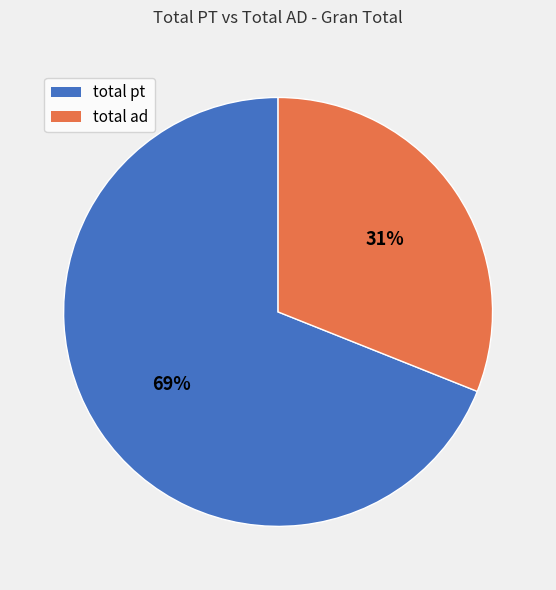

How many segments does this pie chart have?

2